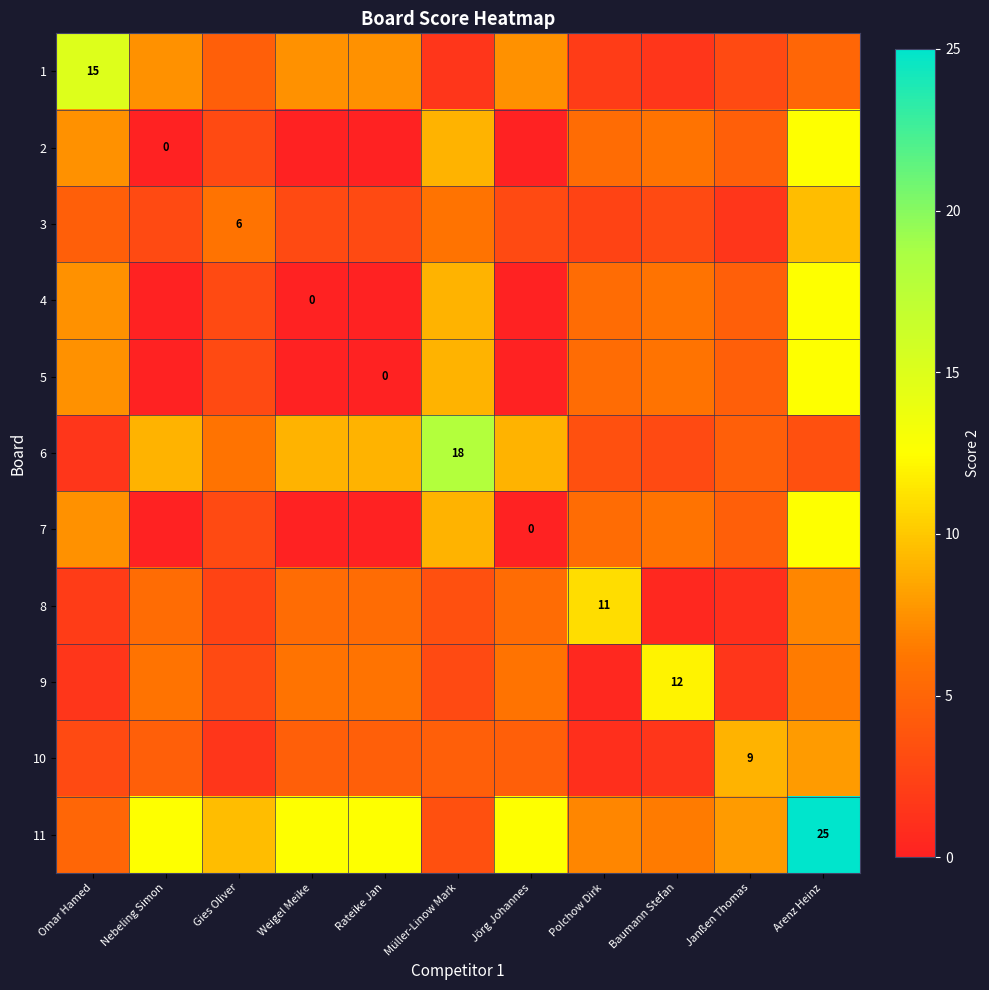

List the series in order of their peak value, lowest first.

10, 3, 8, 9, 2, 4, 5, 7, 1, 6, 11